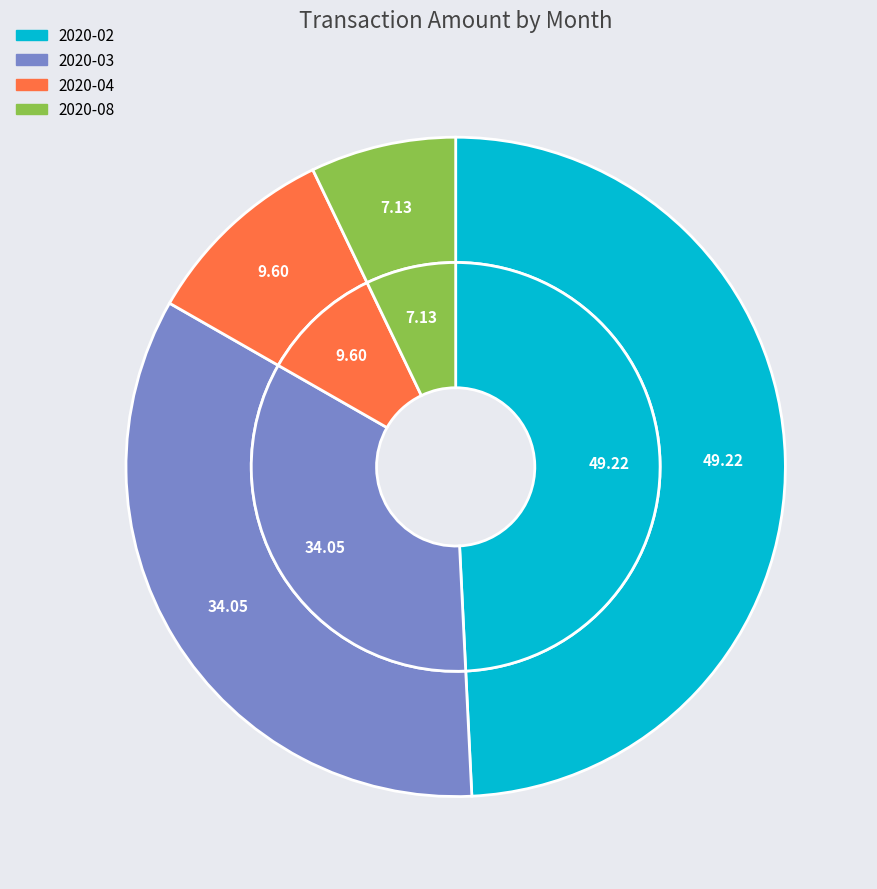

To the nearest percent, what is the difference between the 2020-04 and 2020-08 slice percentages?

2%